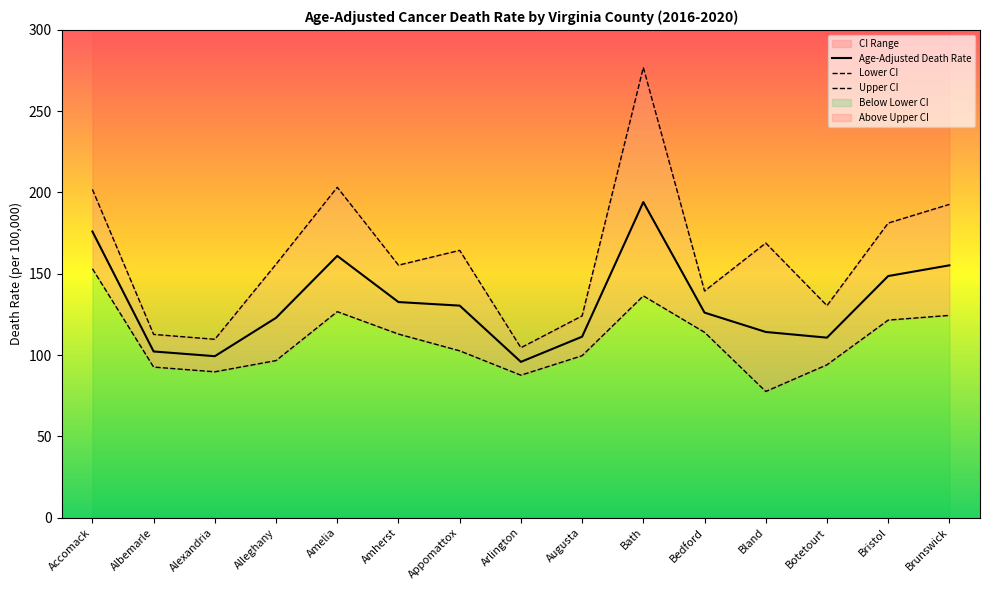

At which label is Lower CI closest to 115?

Bedford